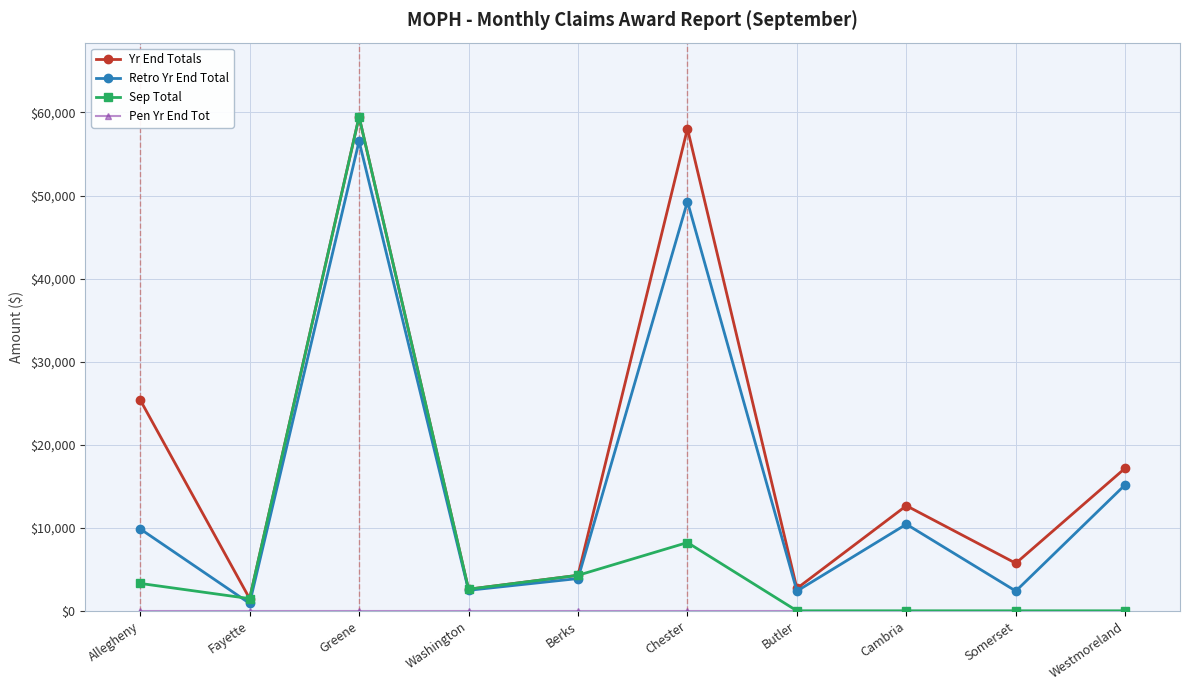

What is the maximum value for Sep Total?

59489